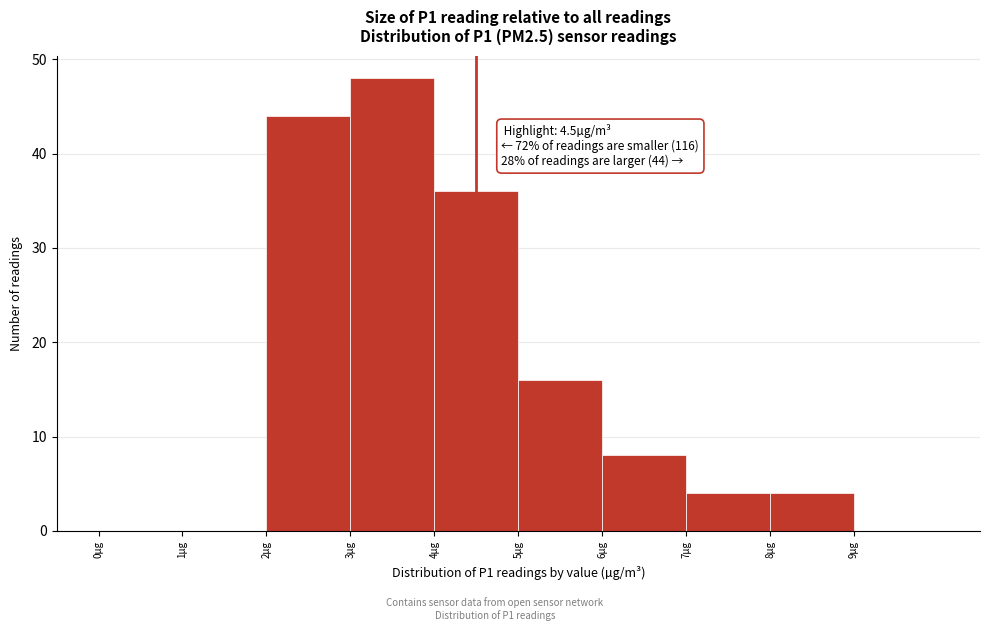

Over which range of the x-axis is the bar tallest?

3 to 4